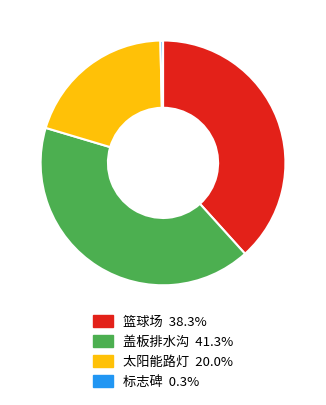

What is the ratio of the value at 盖板排水沟 to the value at 太阳能路灯?

2.1